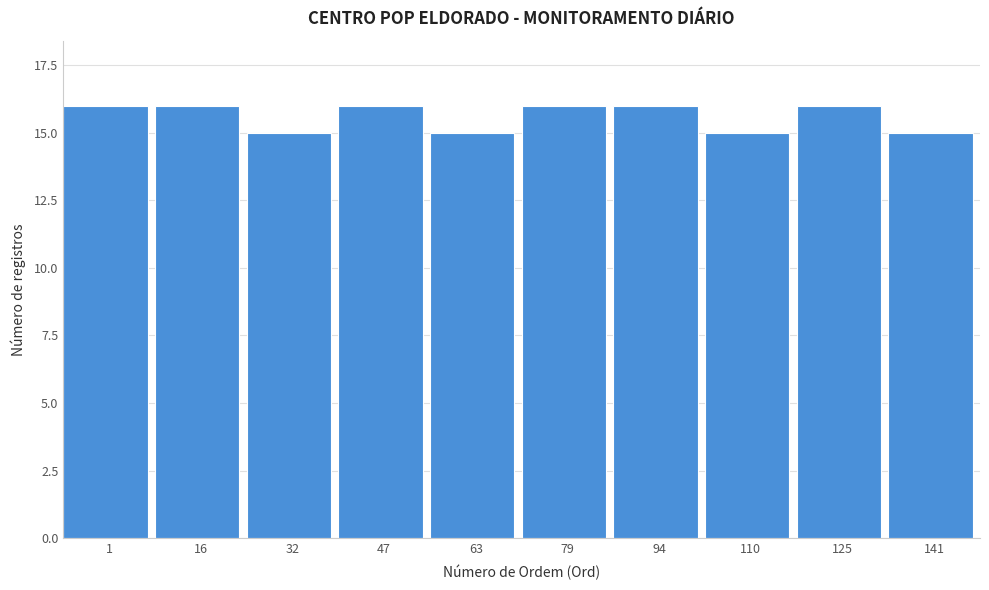

Reading left to right, transcribe all the data shown in this chart.

16	16	15	16	15	16	16	15	16	15